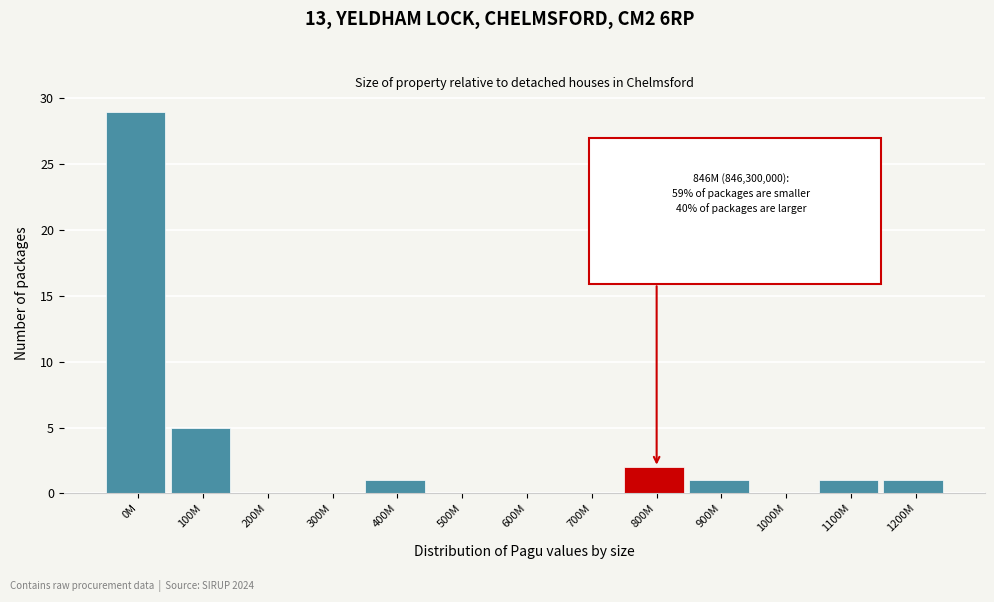

Reading left to right, extract all data points from this chart.

0M=29	100M=5	200M=0	300M=0	400M=1	500M=0	600M=0	700M=0	800M=2	900M=1	1000M=0	1100M=1	1200M=1